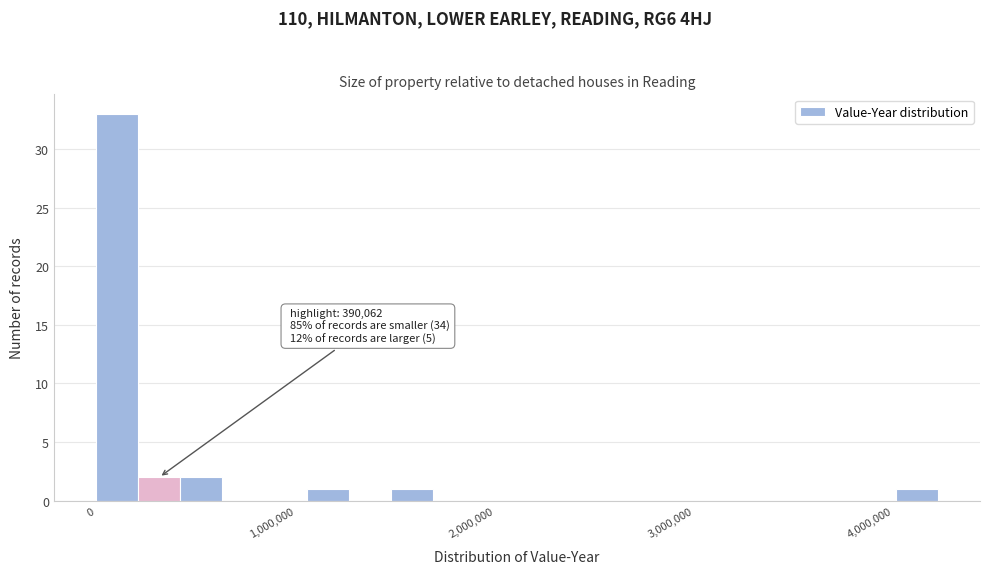

Read against the x-axis, roughly where is the centre of the tallest bar?

100000